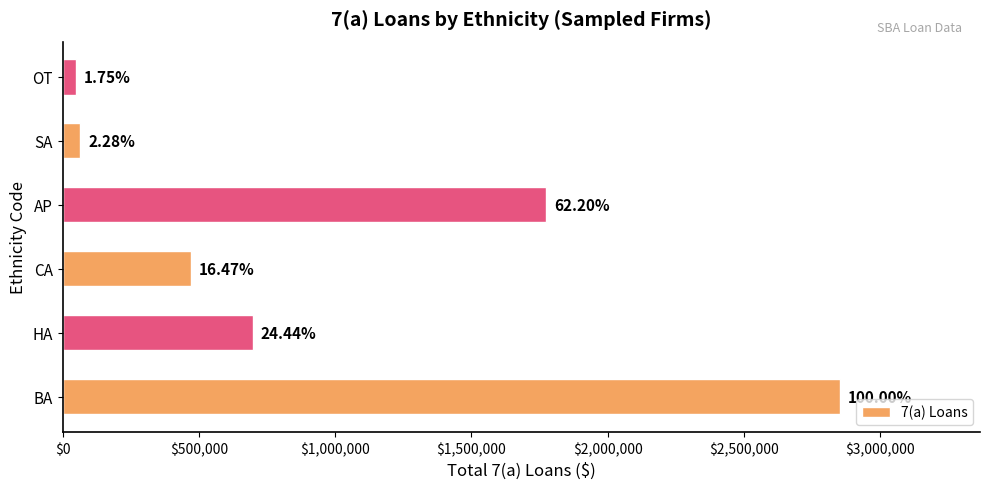

How many bars are there in total?

6